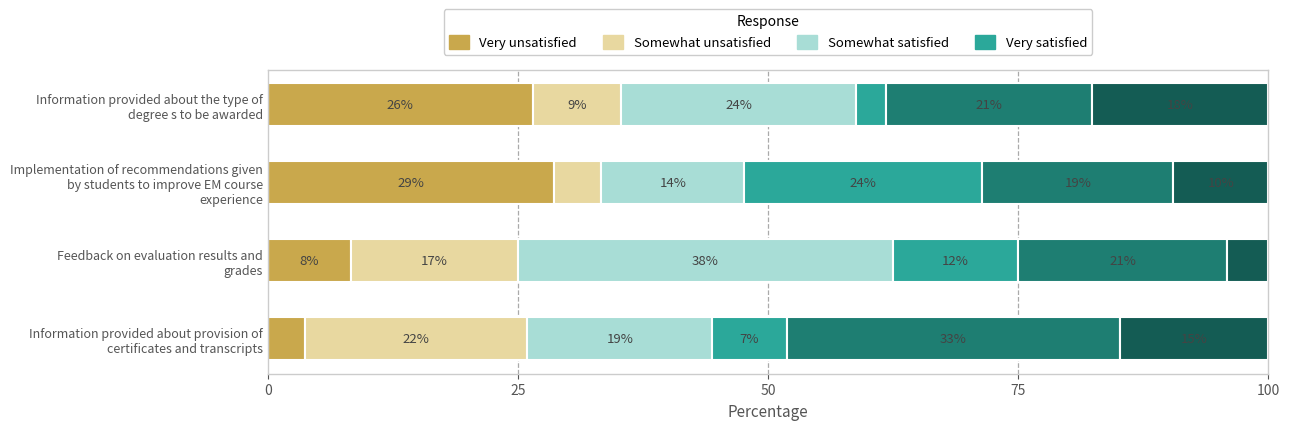

Is it true that Series 6 equals 27.3 at Information provided about the type of degree s to be awarded?

False